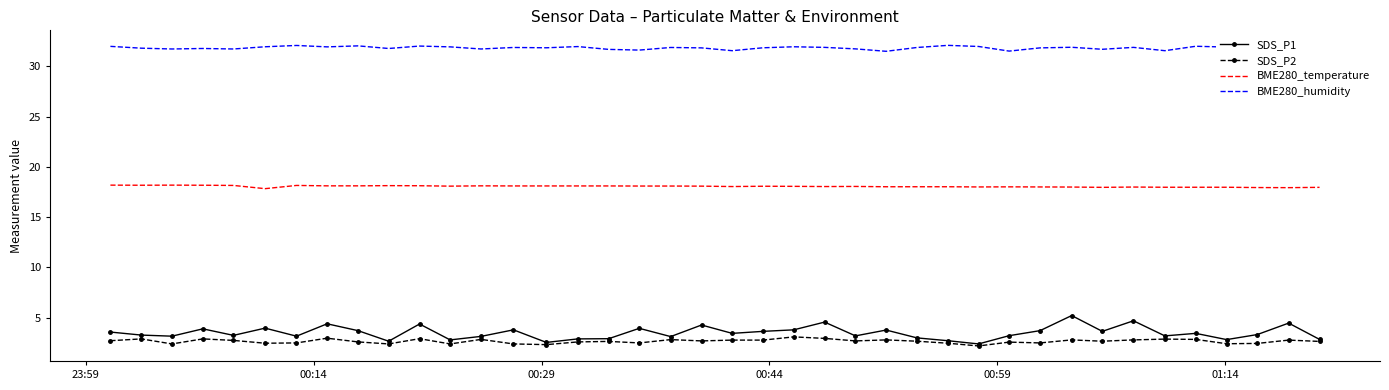

Which series has the widest spread of values?

SDS_P1